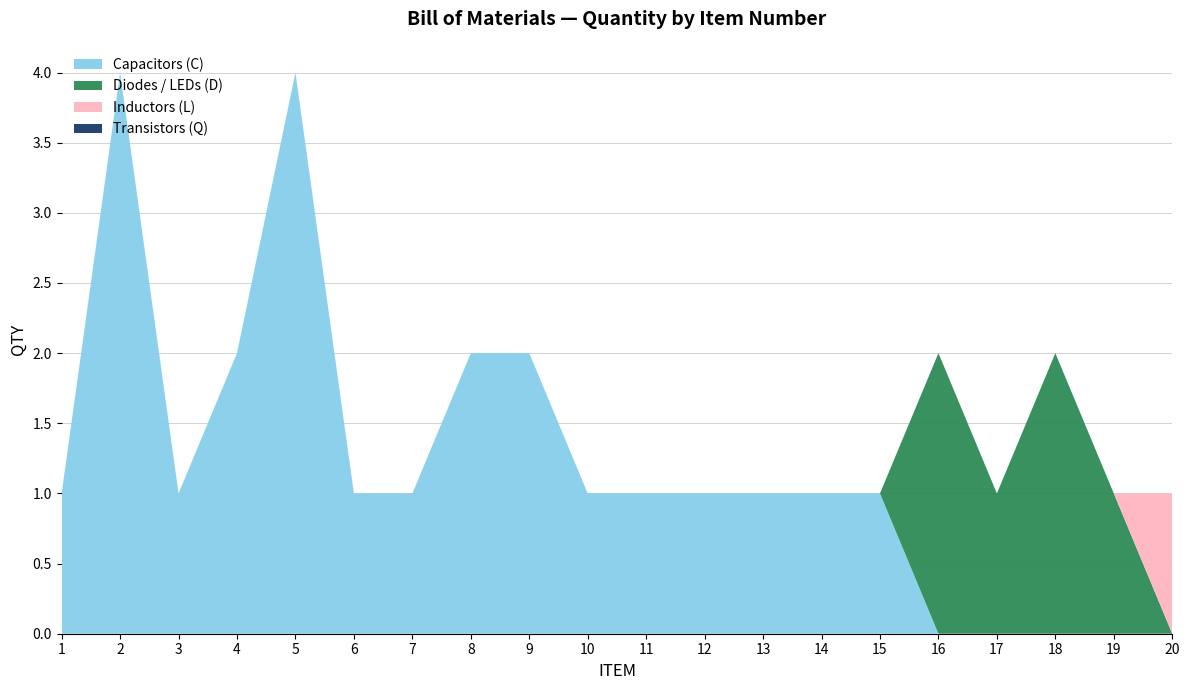

The Capacitors (C) series shows 1 at 3. True or false?

True